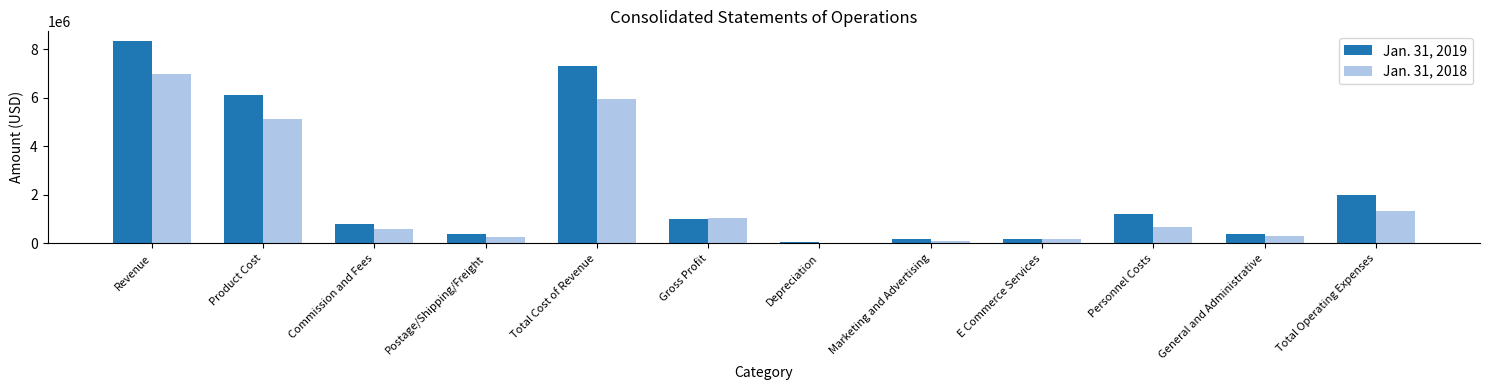

List the series in order of their overall mean, lowest first.

Jan. 31, 2018, Jan. 31, 2019